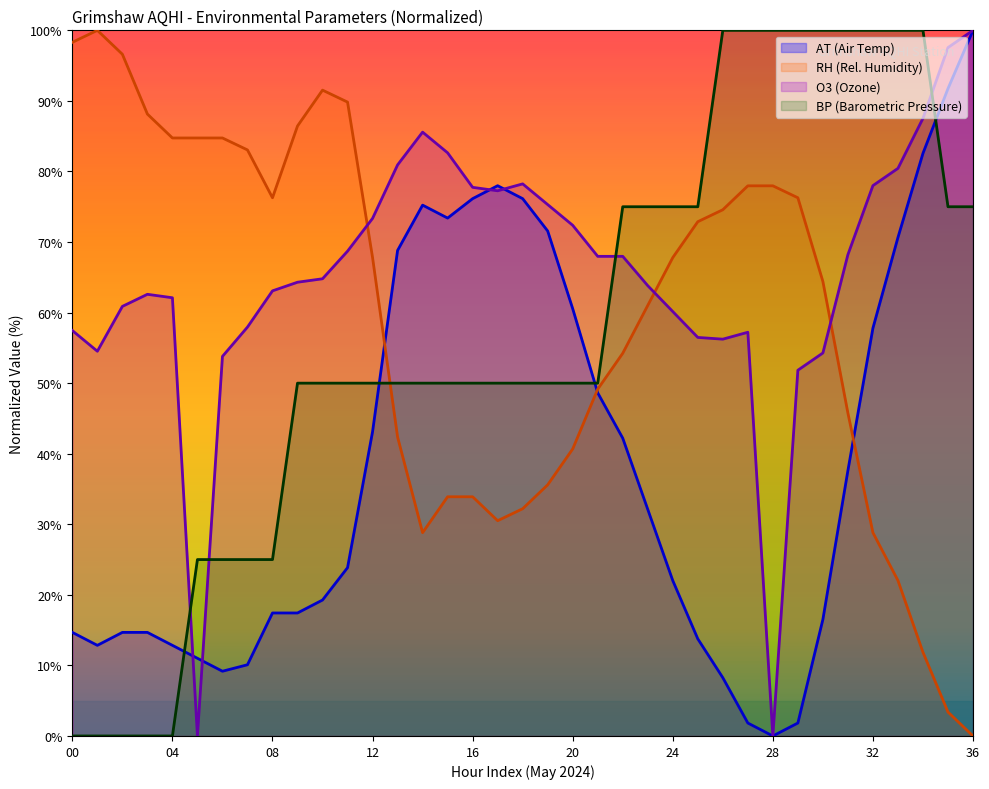

What are all the series names shown in the legend?

AT (Air Temp), RH (Rel. Humidity), O3 (Ozone), BP (Barometric Pressure)